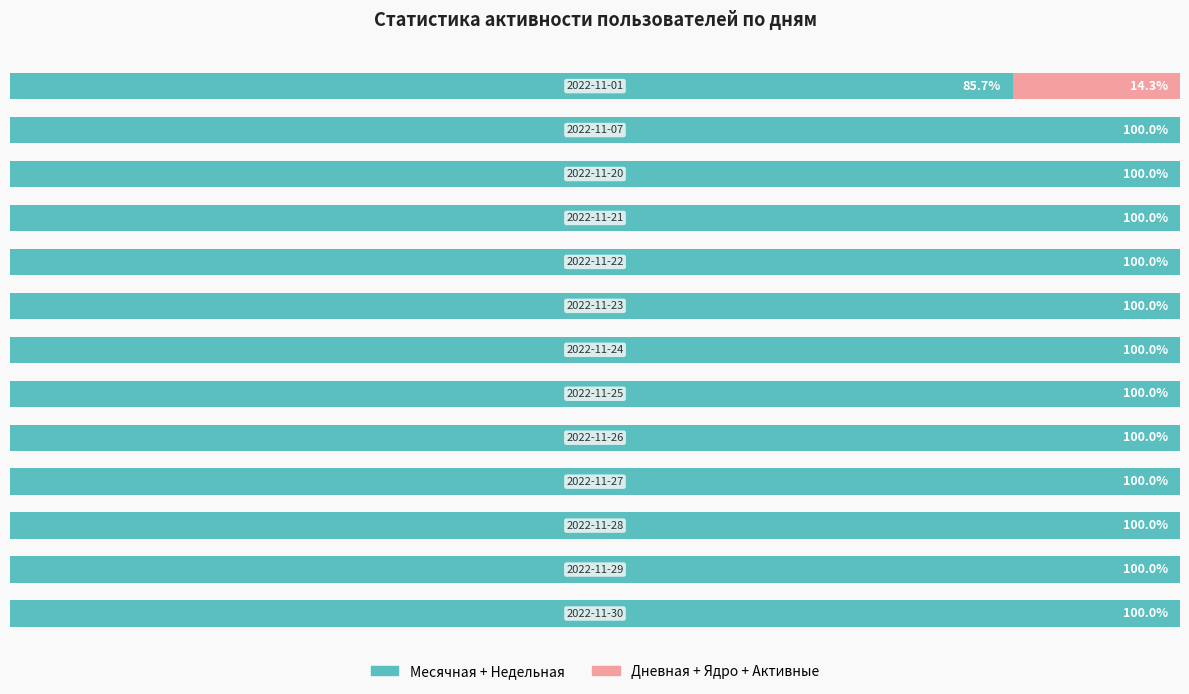

What is the sum of all Месячная + Недельная values?

1285.7